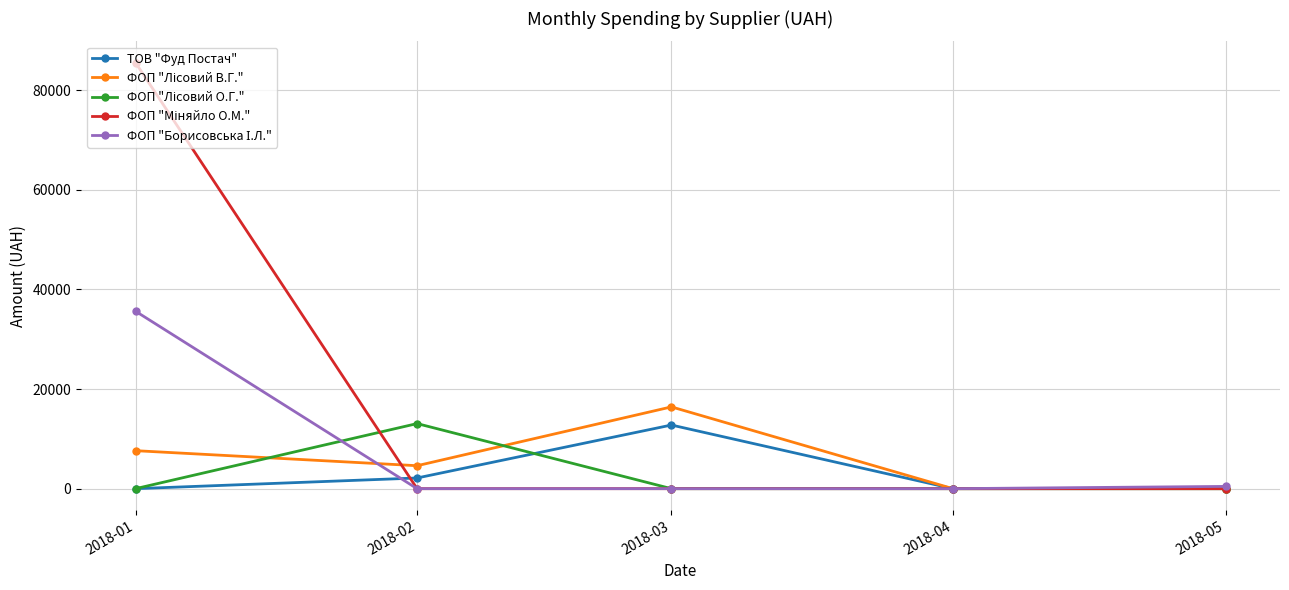

What is the total value across all series at 2018-01?

128751.7